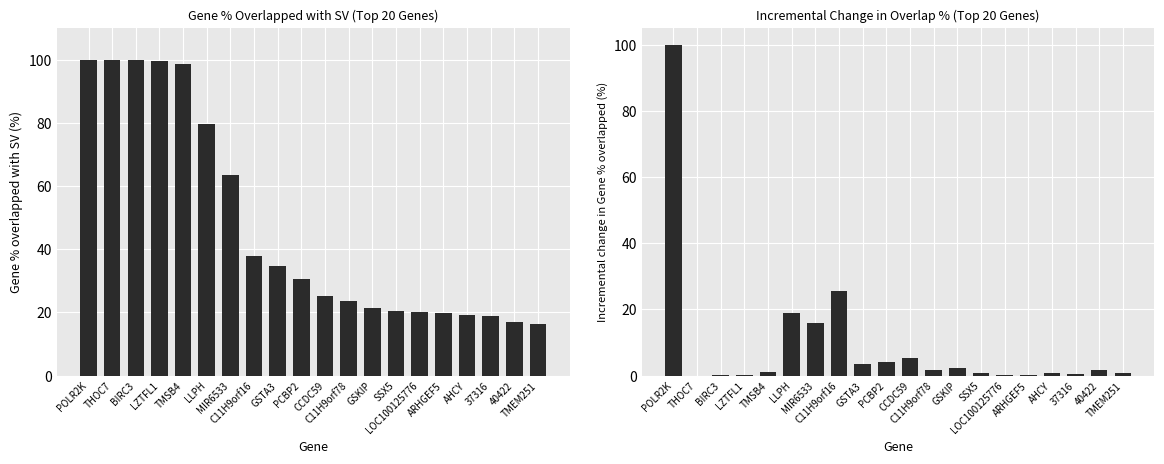

Reading right to left, transcribe all the data shown in this chart.

Gene % overlapped with SV: TMEM251=16.2	40422=17.0	37316=18.8	AHCY=19.1	ARHGEF5=19.9	LOC100125776=20.1	SSX5=20.4	GSKIP=21.3	C11H9orf78=23.6	CCDC59=25.2	PCBP2=30.6	GSTA3=34.6	C11H9orf16=38.0	MIR6533=63.6	LLPH=79.6	TMSB4=98.6	LZTFL1=99.7	BIRC3=99.9	THOC7=100.0	POLR2K=100.0
Incremental change in %: TMEM251=0.8	40422=1.7	37316=0.4	AHCY=0.7	ARHGEF5=0.3	LOC100125776=0.3	SSX5=0.9	GSKIP=2.3	C11H9orf78=1.6	CCDC59=5.4	PCBP2=4.0	GSTA3=3.4	C11H9orf16=25.6	MIR6533=15.9	LLPH=19.0	TMSB4=1.1	LZTFL1=0.2	BIRC3=0.1	THOC7=0.0	POLR2K=100.0